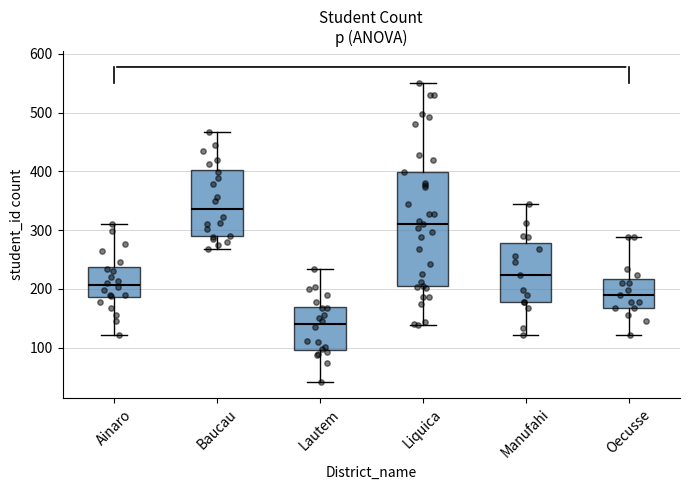

Reading left to right, transcribe this box plot: for each box, give where its median line is, the range the box spans, and where its two whiskers end, as read against the y-axis. The values are not printed on the chart, so give them approximately, as read against the axis.

Ainaro: median 210, box 190 to 240, whiskers 120 to 310
Baucau: median 340, box 290 to 400, whiskers 270 to 470
Lautem: median 140, box 100 to 170, whiskers 40 to 230
Liquica: median 310, box 210 to 400, whiskers 140 to 550
Manufahi: median 220, box 180 to 280, whiskers 120 to 350
Oecusse: median 190, box 170 to 220, whiskers 120 to 290